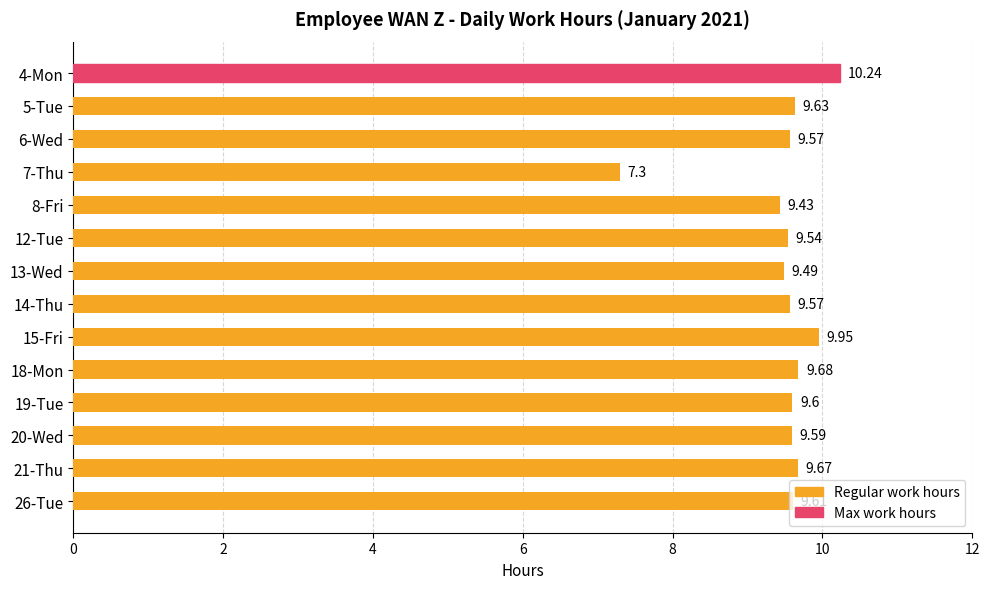

What is the sum of the values at 21-Thu and 26-Tue?

19.3